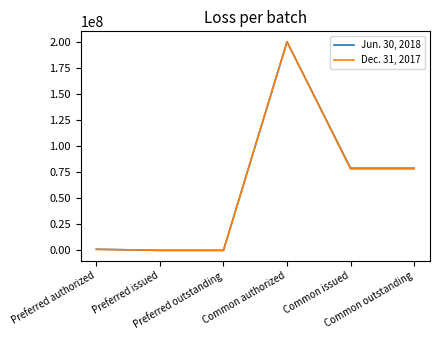

List the series in order of their overall mean, highest first.

Jun. 30, 2018, Dec. 31, 2017